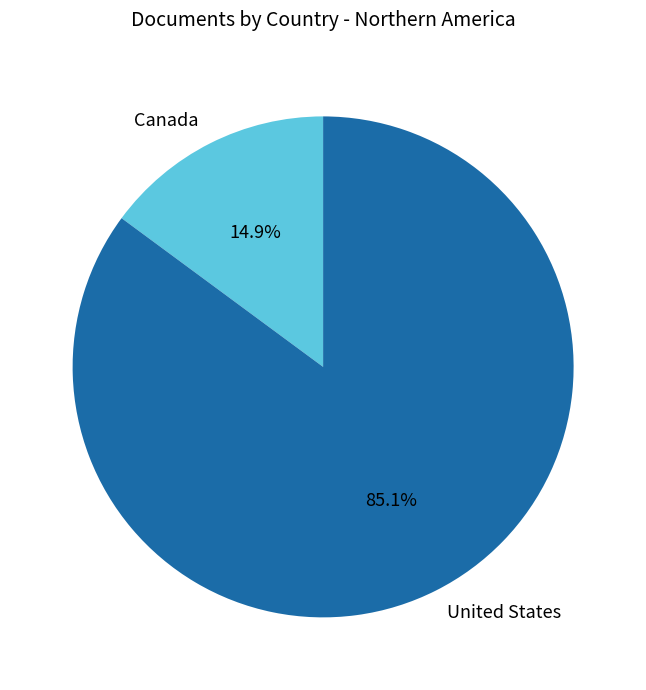

Is there any slice that represents more than half of the pie?

Yes